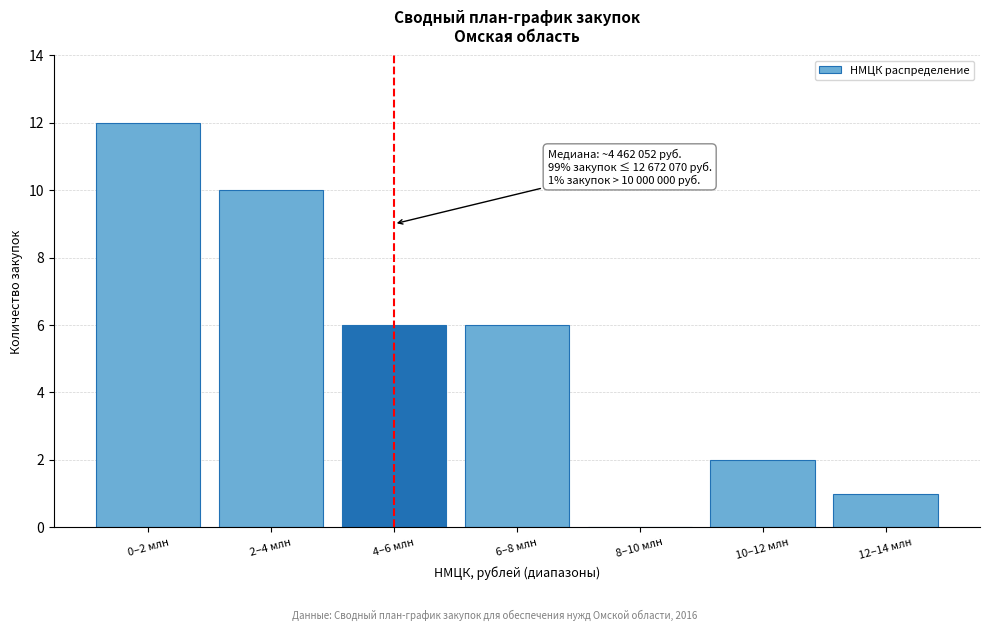

Reading right to left, extract all data points from this chart.

12–14 млн=1	10–12 млн=2	8–10 млн=0	6–8 млн=6	4–6 млн=6	2–4 млн=10	0–2 млн=12